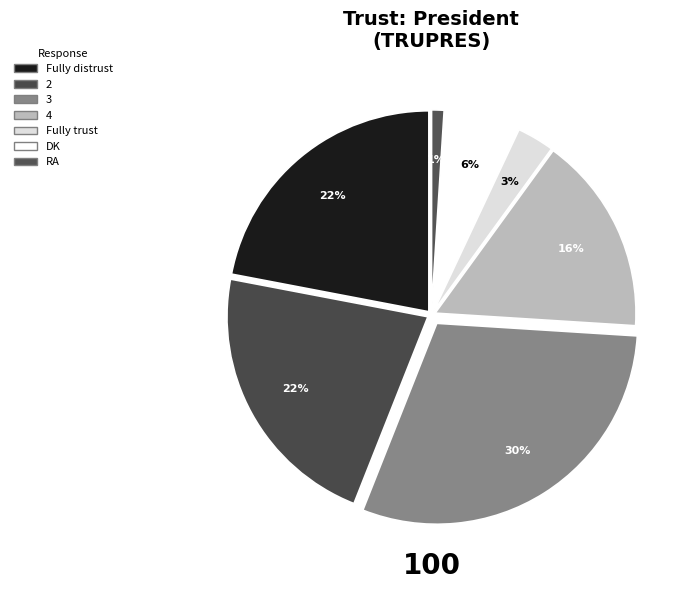

Rank the categories by value from highest to lowest.

3, Fully distrust, 2, 4, DK, Fully trust, RA